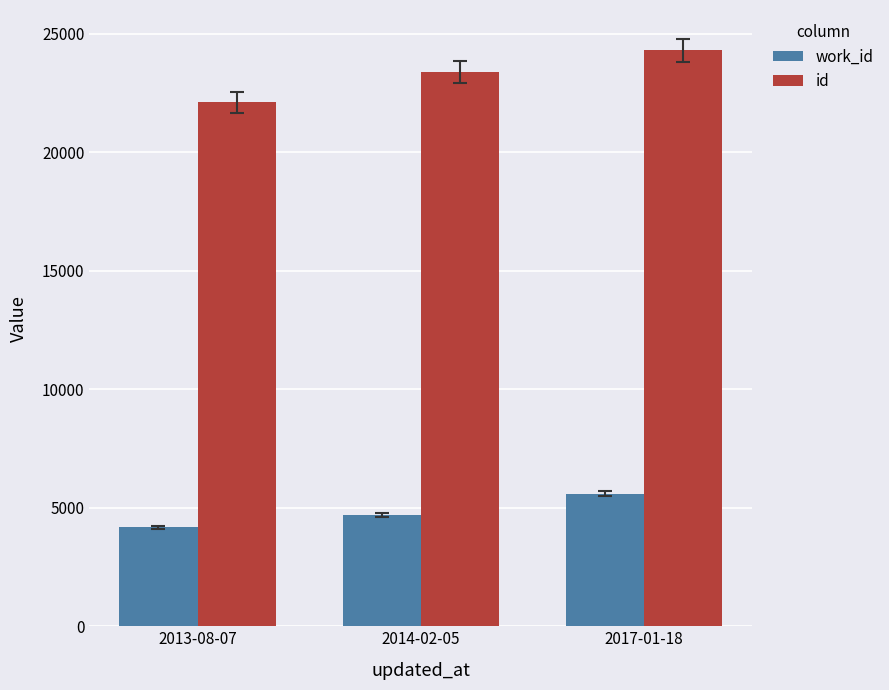

What position from the right is 2013-08-07?

3